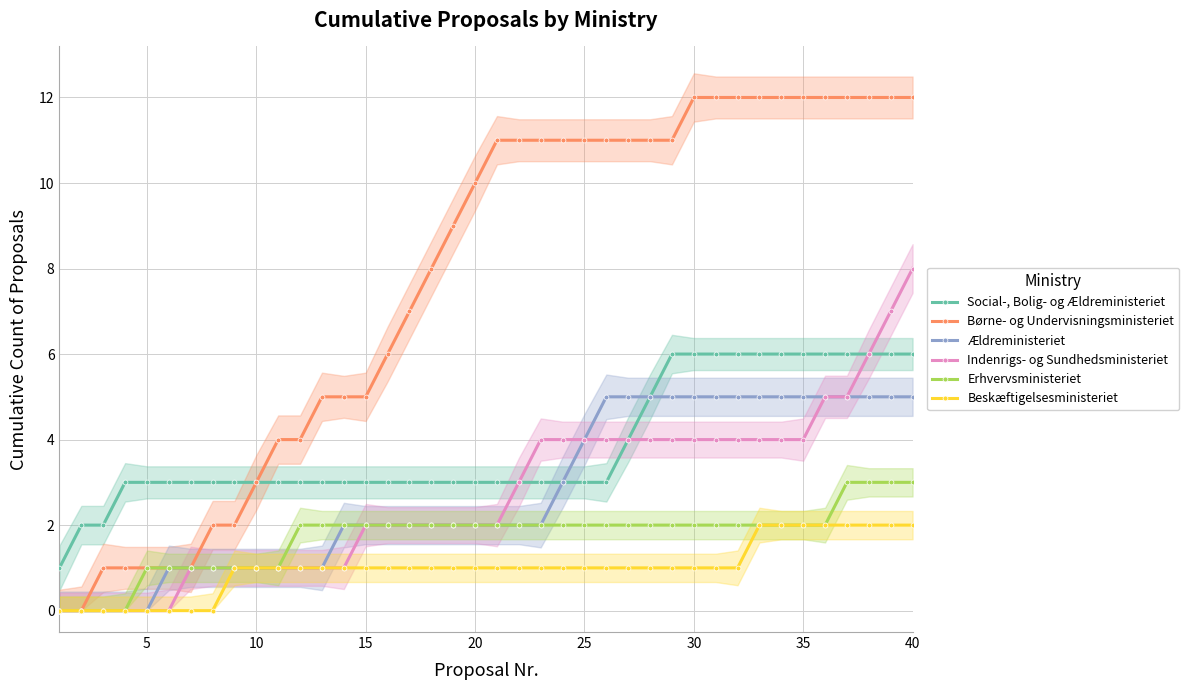

Is the value of Børne- og Undervisningsministeriet at 10 greater than the value of Ældreministeriet at 35?

No